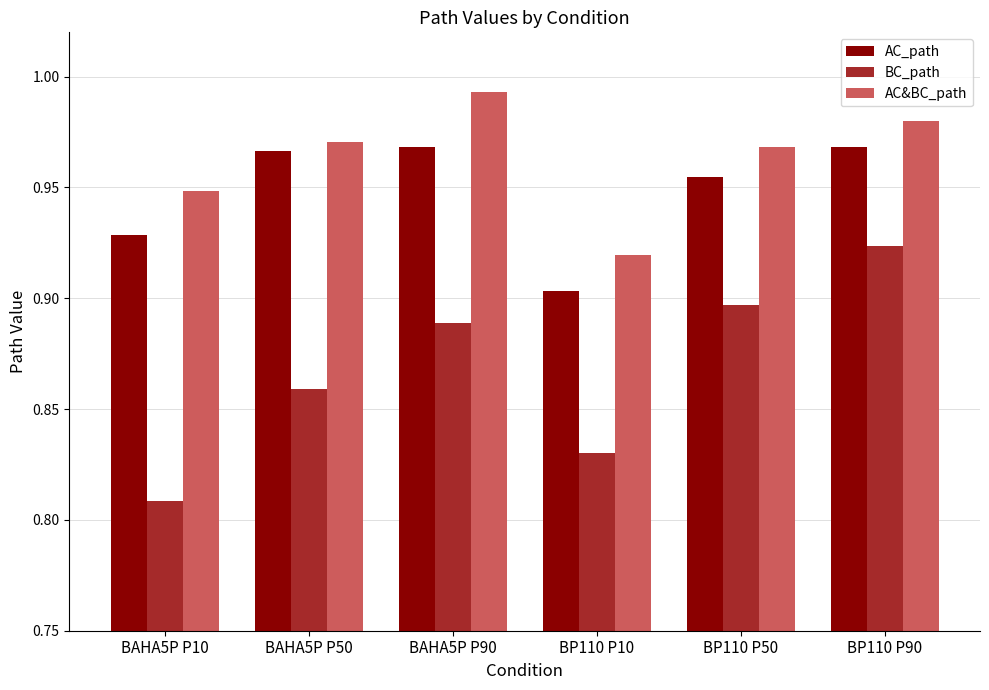

What are all the series names shown in the legend?

AC_path, BC_path, AC&BC_path